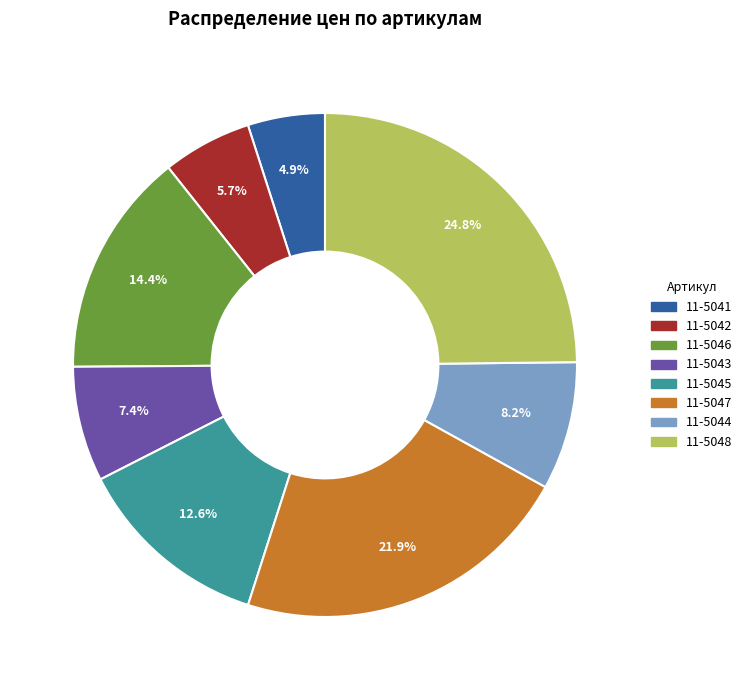

Count the number of slices in the pie.

8